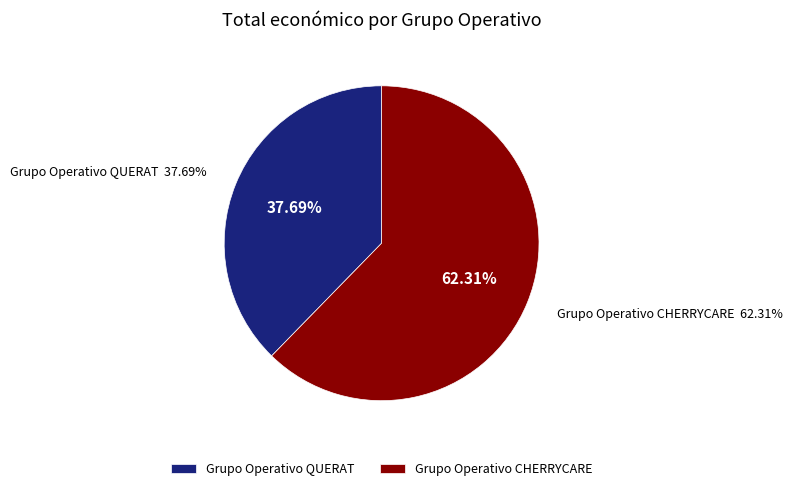

What percentage is the Grupo Operativo CHERRYCARE slice, to the nearest percent?

62%